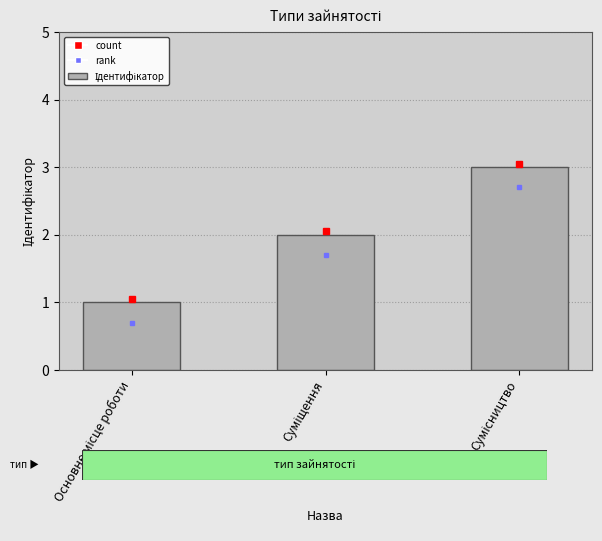

What is the sum of all values?

6